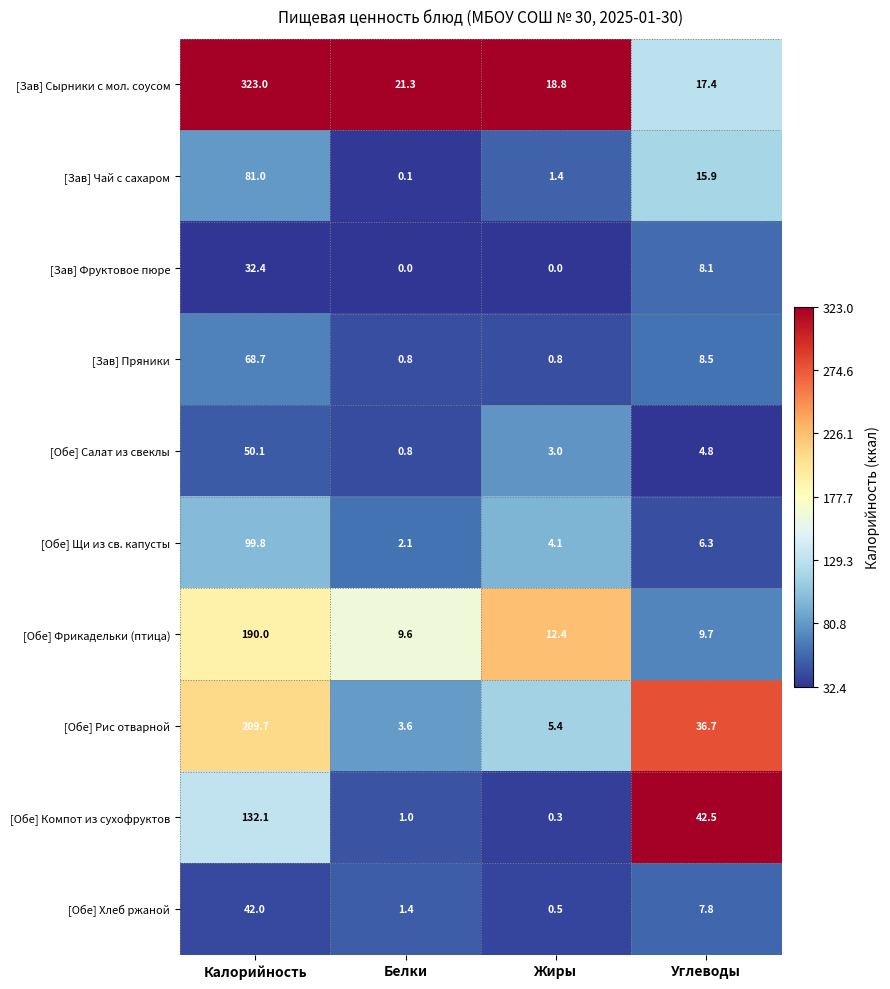

Rank the series at Жиры from highest to lowest value.

[Зав] Сырники с мол. соусом, [Обе] Фрикадельки (птица), [Обе] Рис отварной, [Обе] Щи из св. капусты, [Обе] Салат из свеклы, [Зав] Чай с сахаром, [Зав] Пряники, [Обе] Хлеб ржаной, [Обе] Компот из сухофруктов, [Зав] Фруктовое пюре